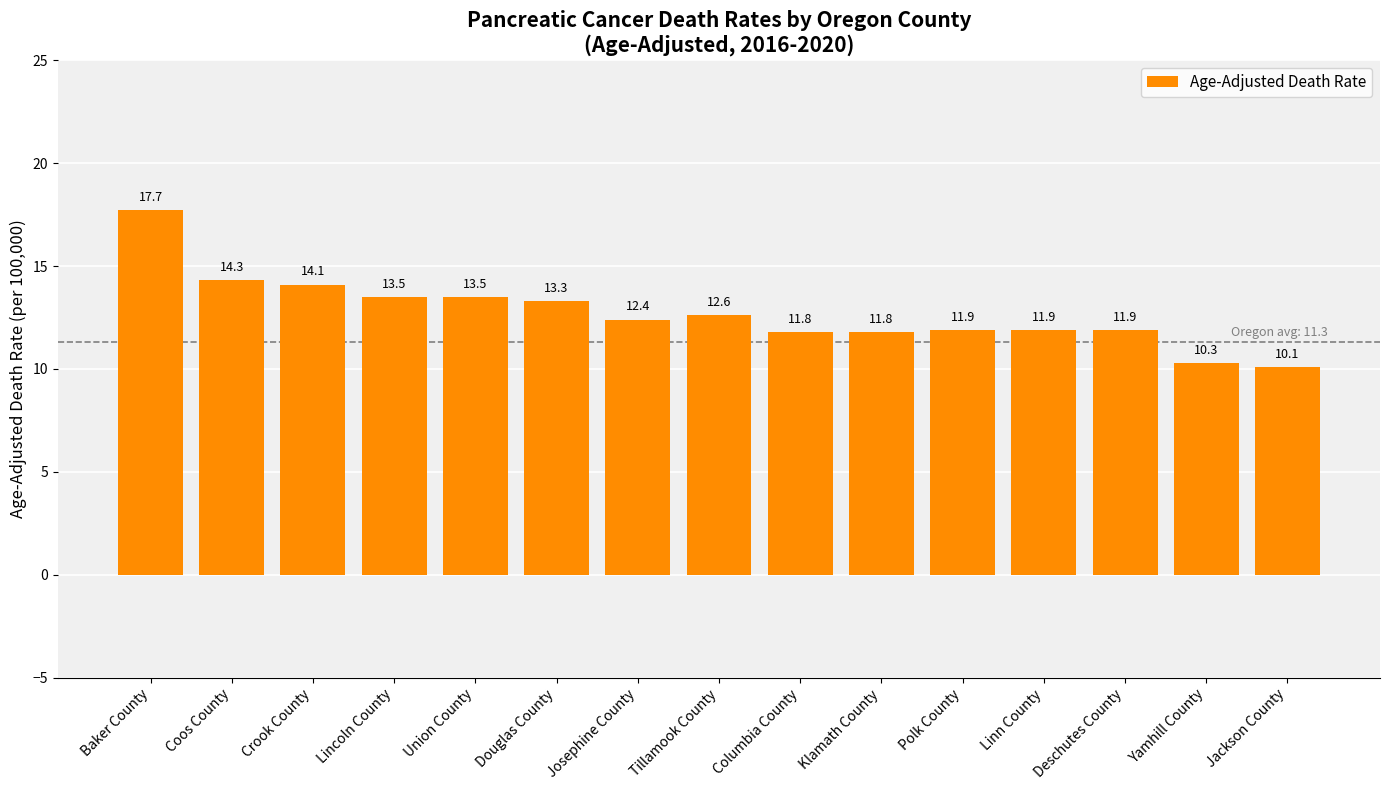

Reading left to right, extract all data points from this chart.

Baker County=17.7	Coos County=14.3	Crook County=14.1	Lincoln County=13.5	Union County=13.5	Douglas County=13.3	Josephine County=12.4	Tillamook County=12.6	Columbia County=11.8	Klamath County=11.8	Polk County=11.9	Linn County=11.9	Deschutes County=11.9	Yamhill County=10.3	Jackson County=10.1